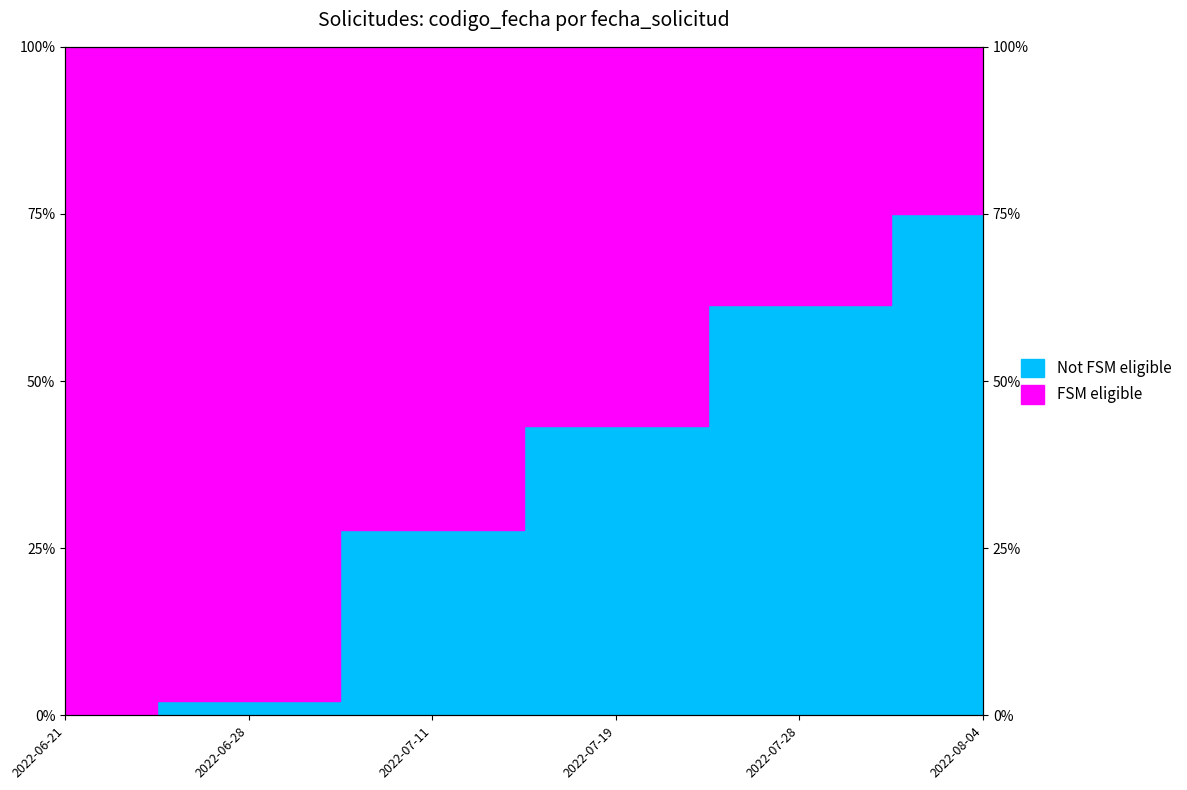

What is the label of the 4th point from the left?

2022-07-19